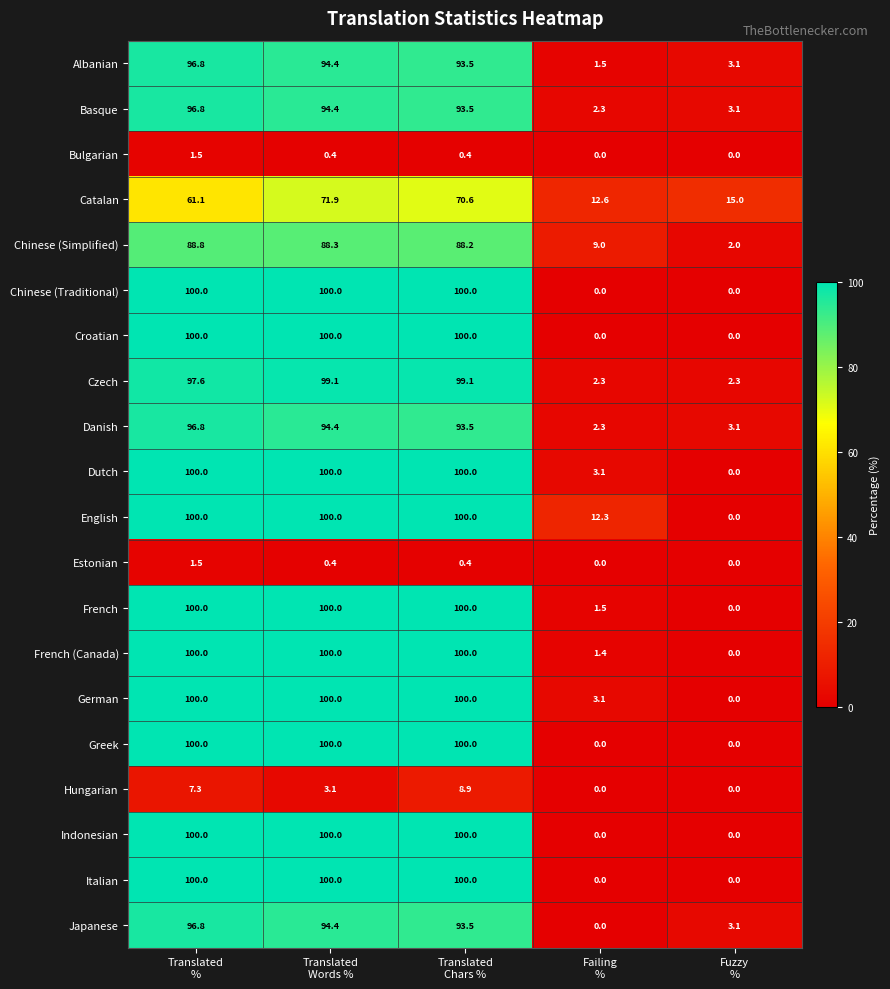

At how many categories does at least one series exceed 56?

3